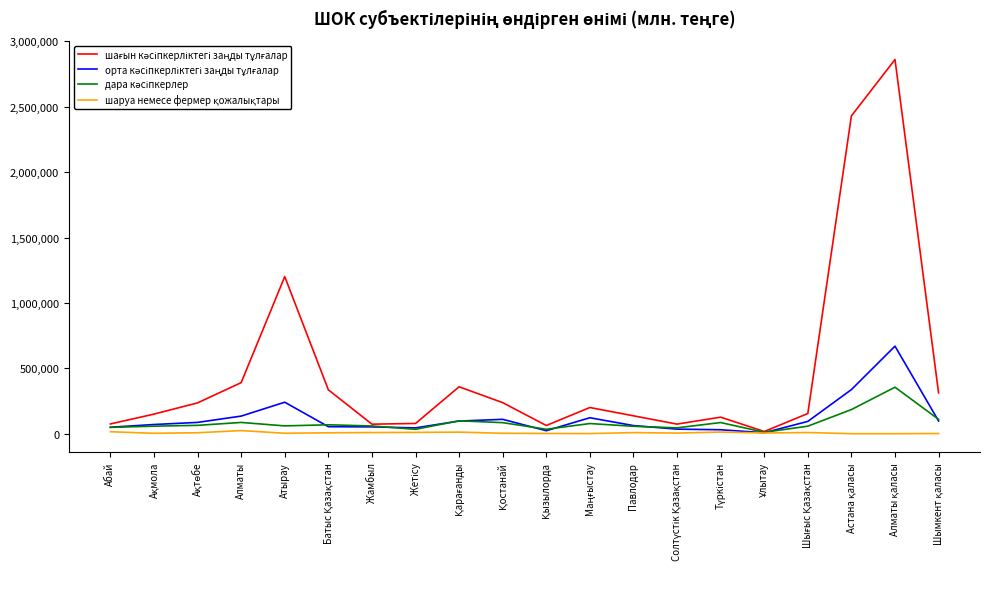

Is this an area chart (filled region under the line)?

No